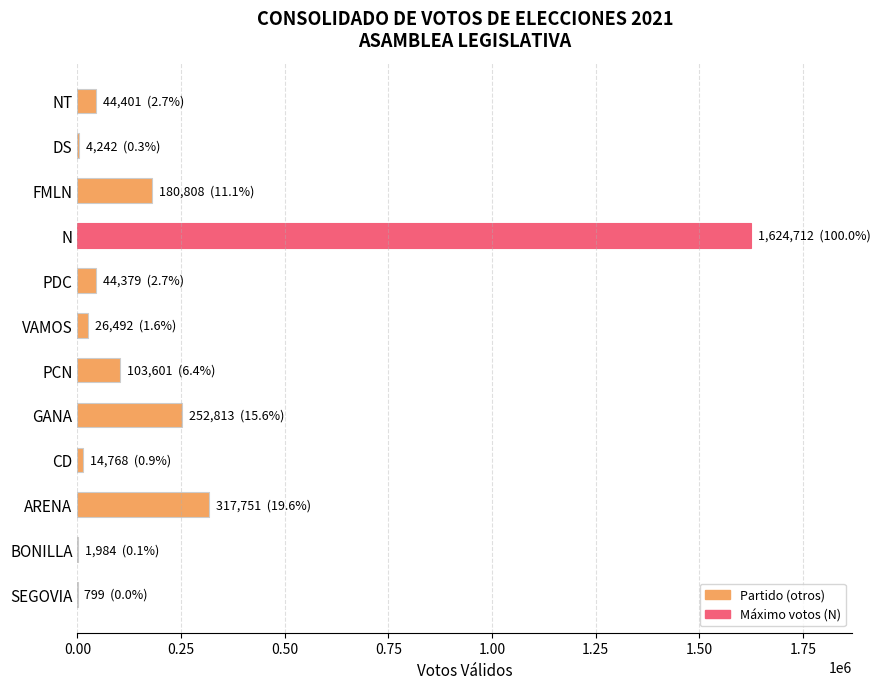

What is the change in value from PCN to GANA?

+149212.0